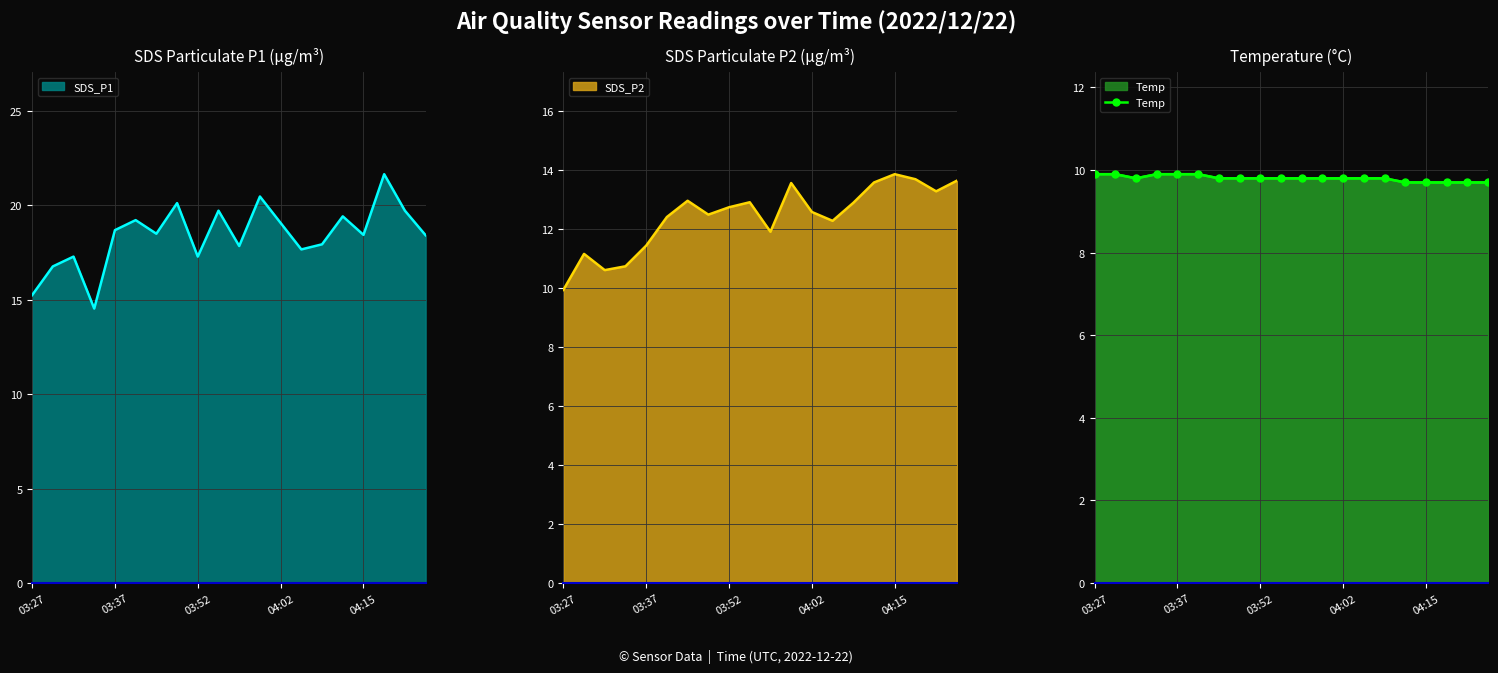

True or false: the data shows 14.1 at 9.

False